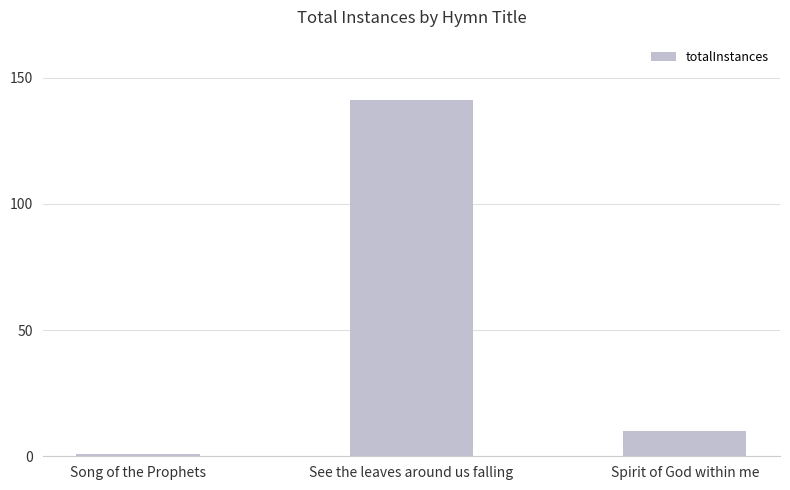

What is the label of the 1st bar from the left?

Song of the Prophets